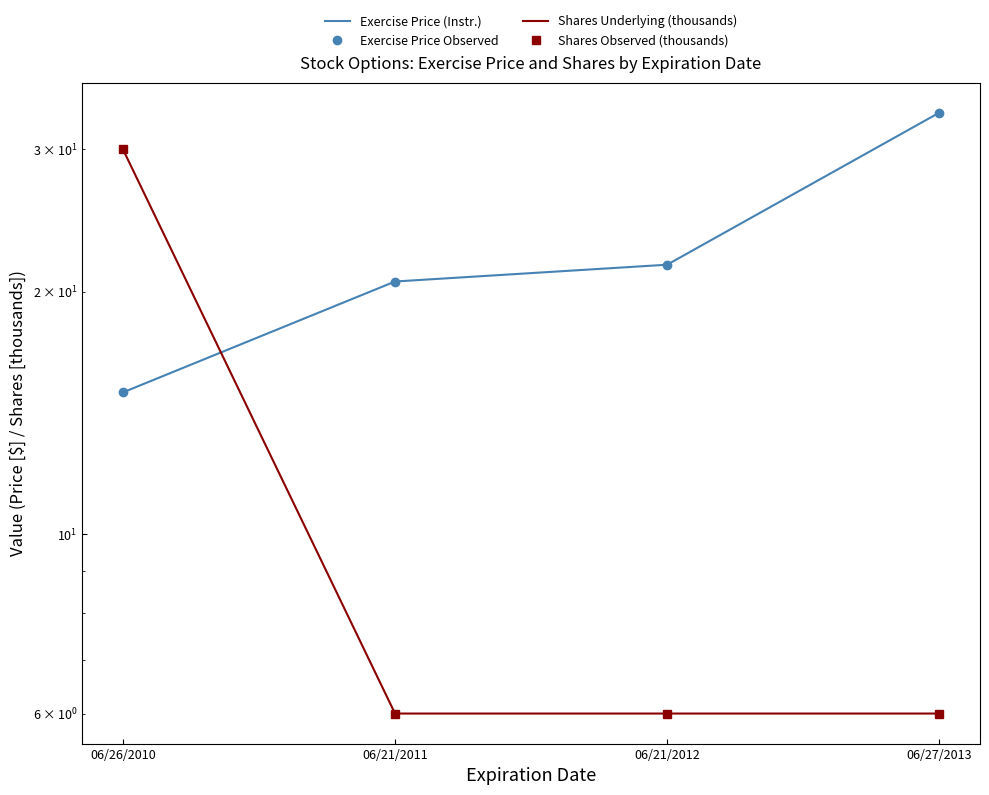

How many Shares Observed (thousands) values are between 6 and 30?

4